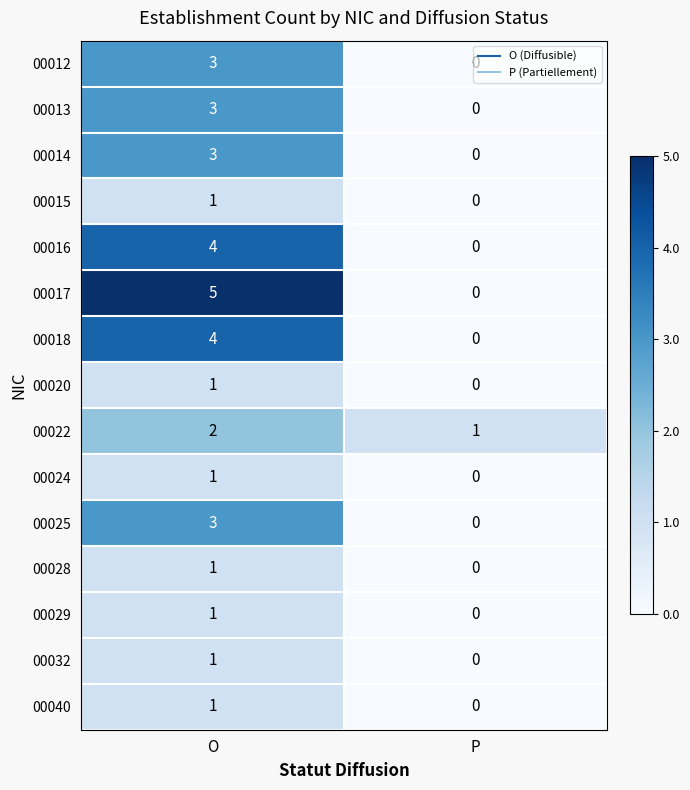

Which series has the largest total across all categories?

00017